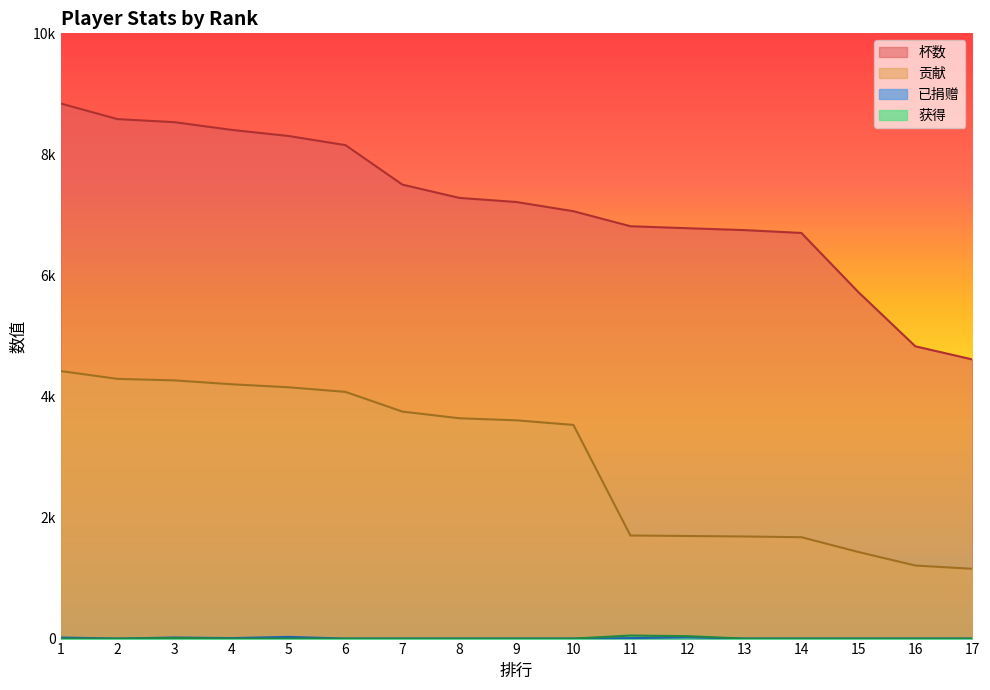

What is the average value of the 杯数 series?

7181